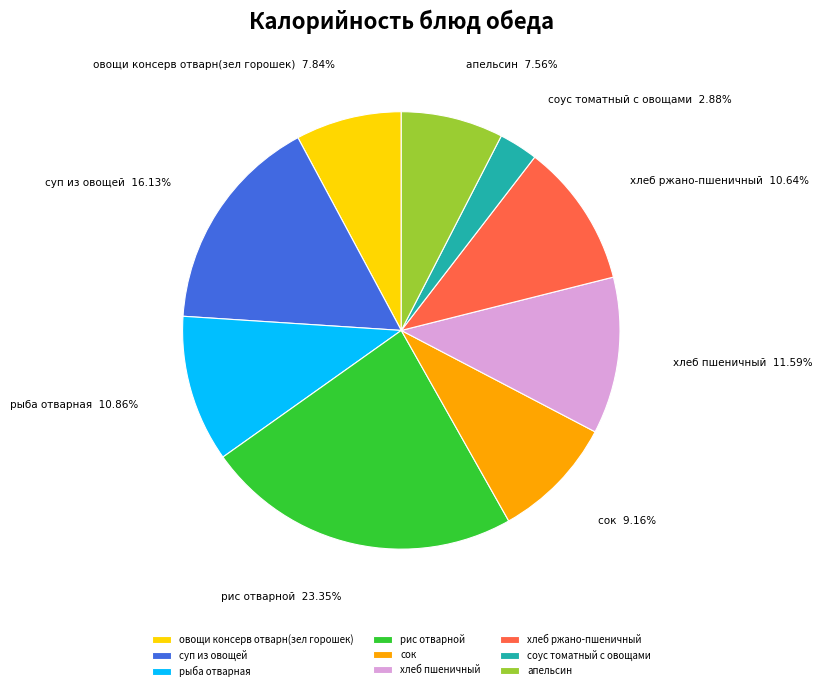

How much of the chart is everything except апельсин?

92.4%